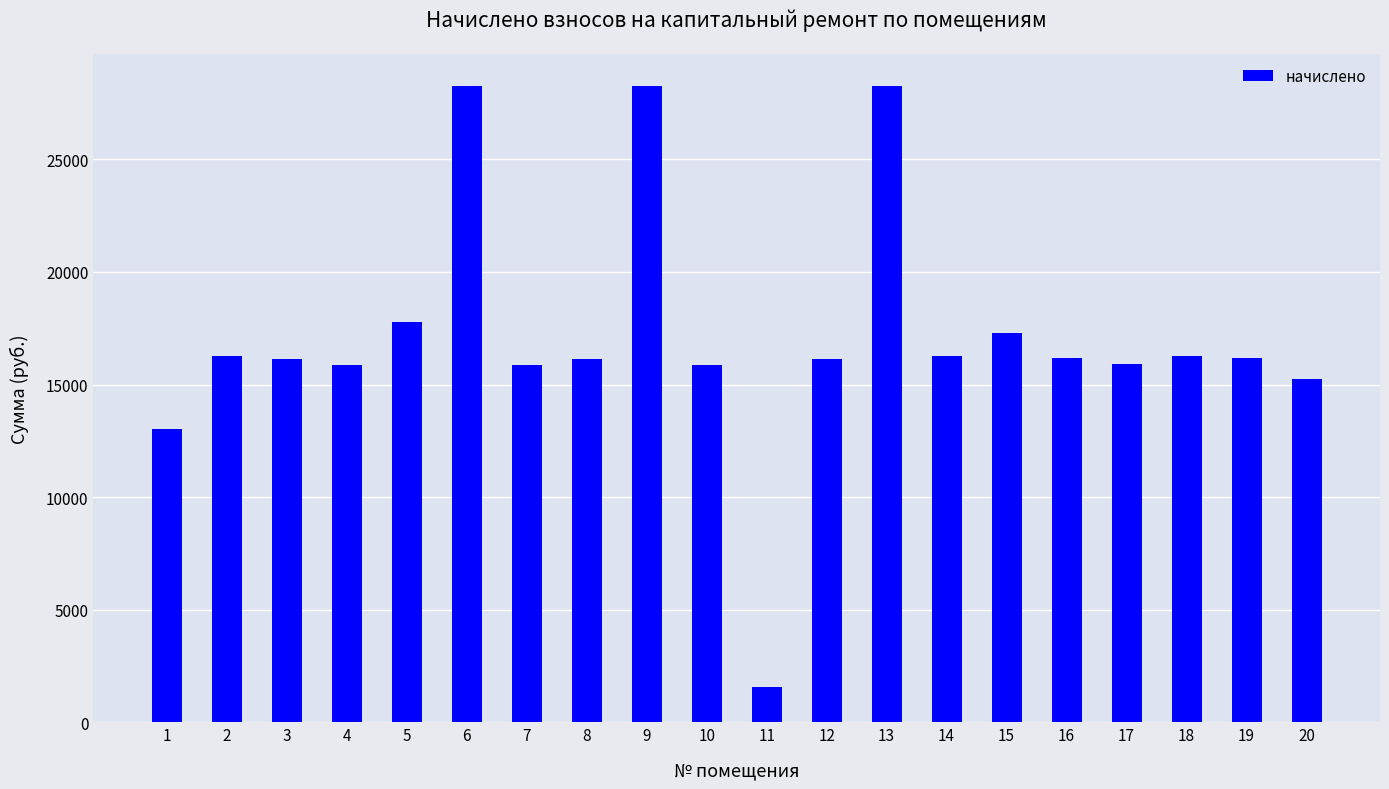

How many data points does each series have?

20